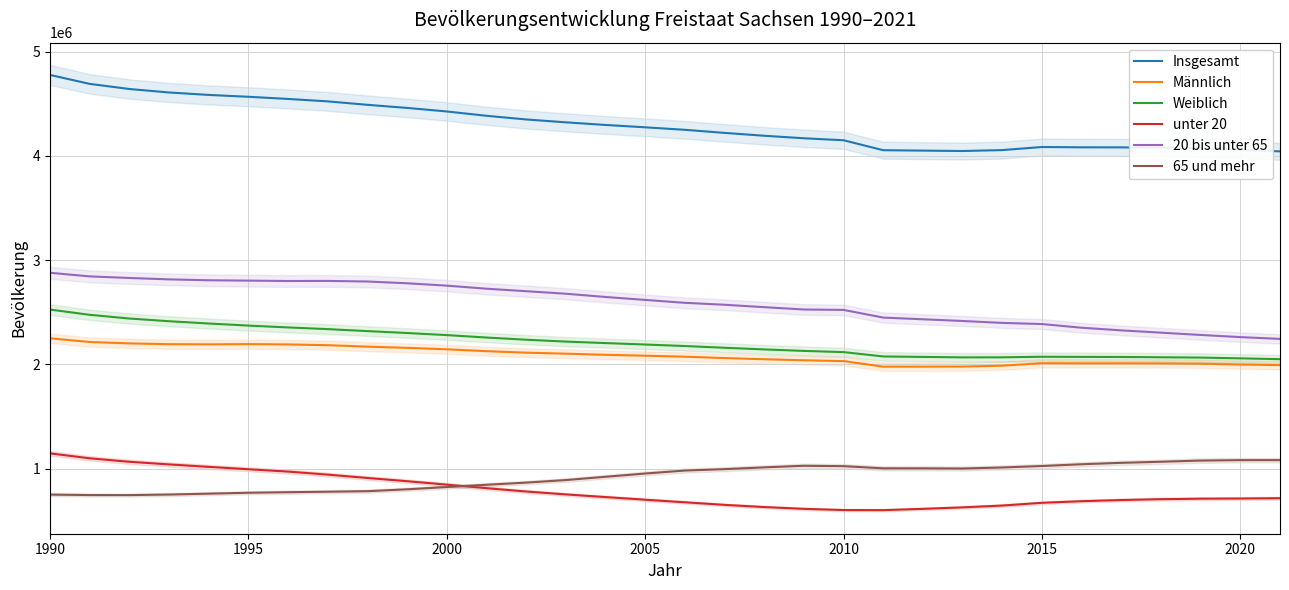

True or false: 65 und mehr and Weiblich intersect in this chart.

False